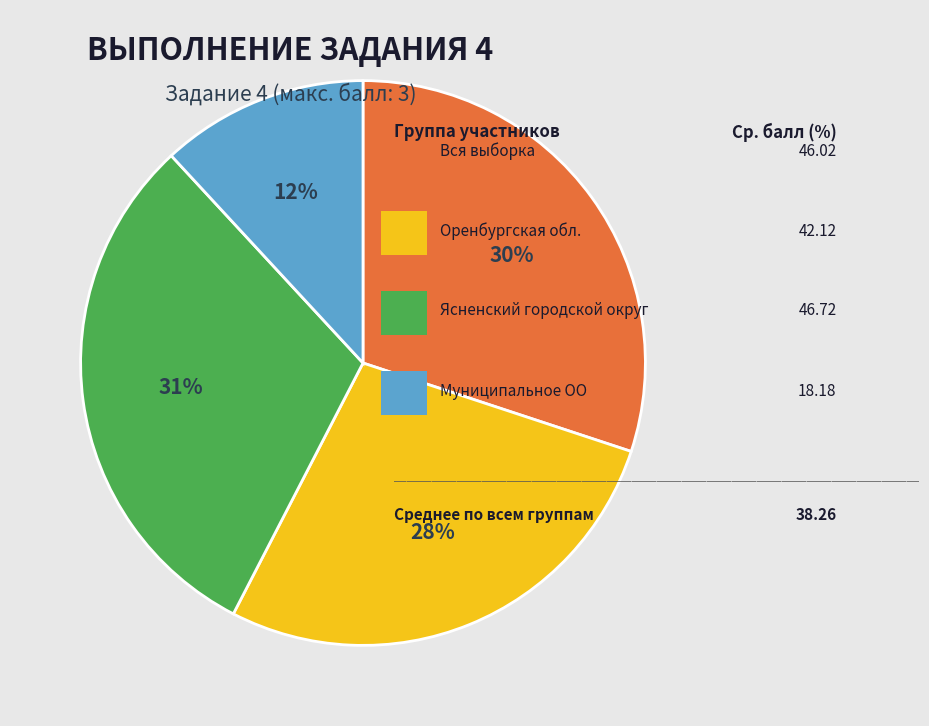

To the nearest percent, what is the average slice percentage?

25%